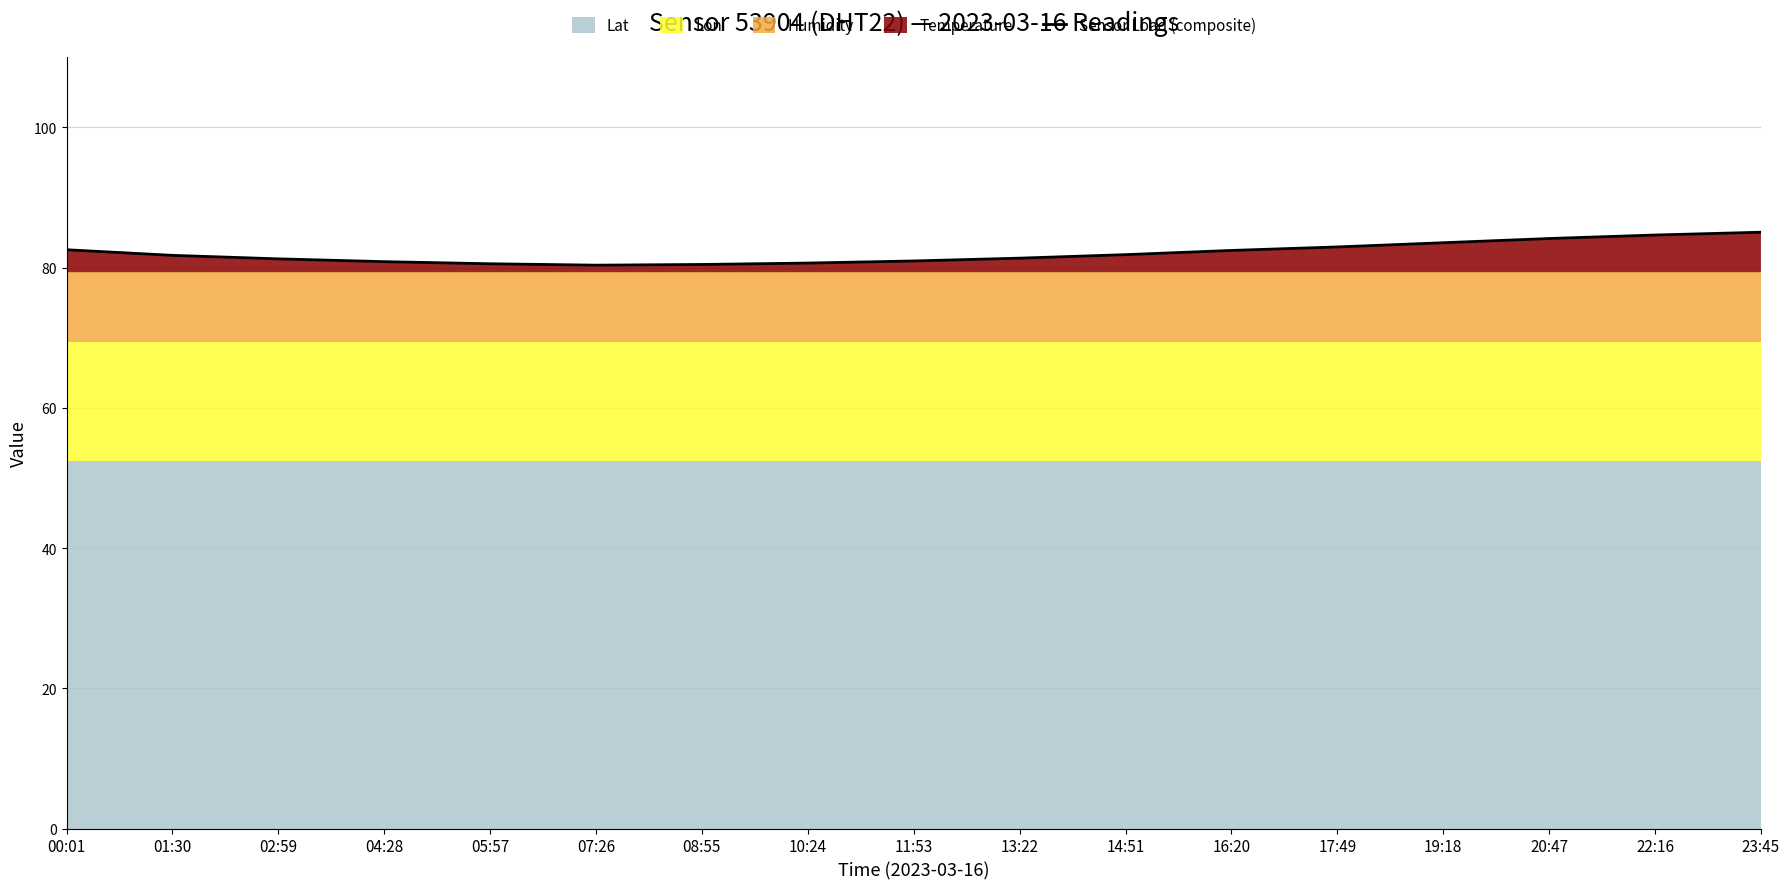

What is the difference between the values at 04:28 and 22:16?

3.8